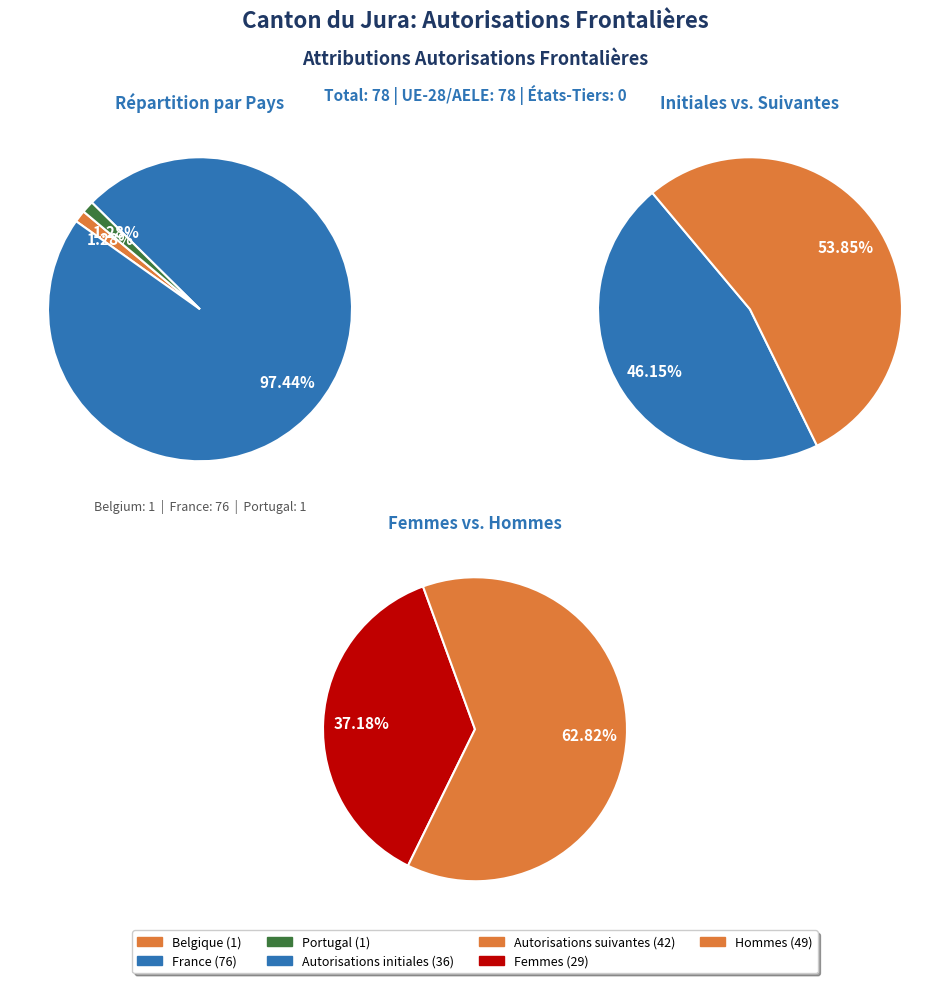

Is there any slice that represents more than half of the pie?

Yes